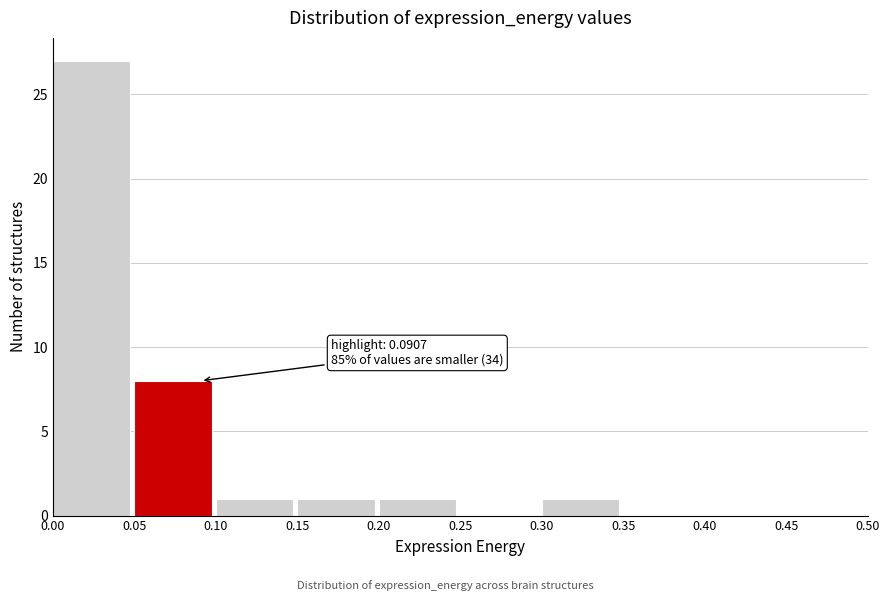

Which range on the x-axis has the tallest bar?

0.00 to 0.05